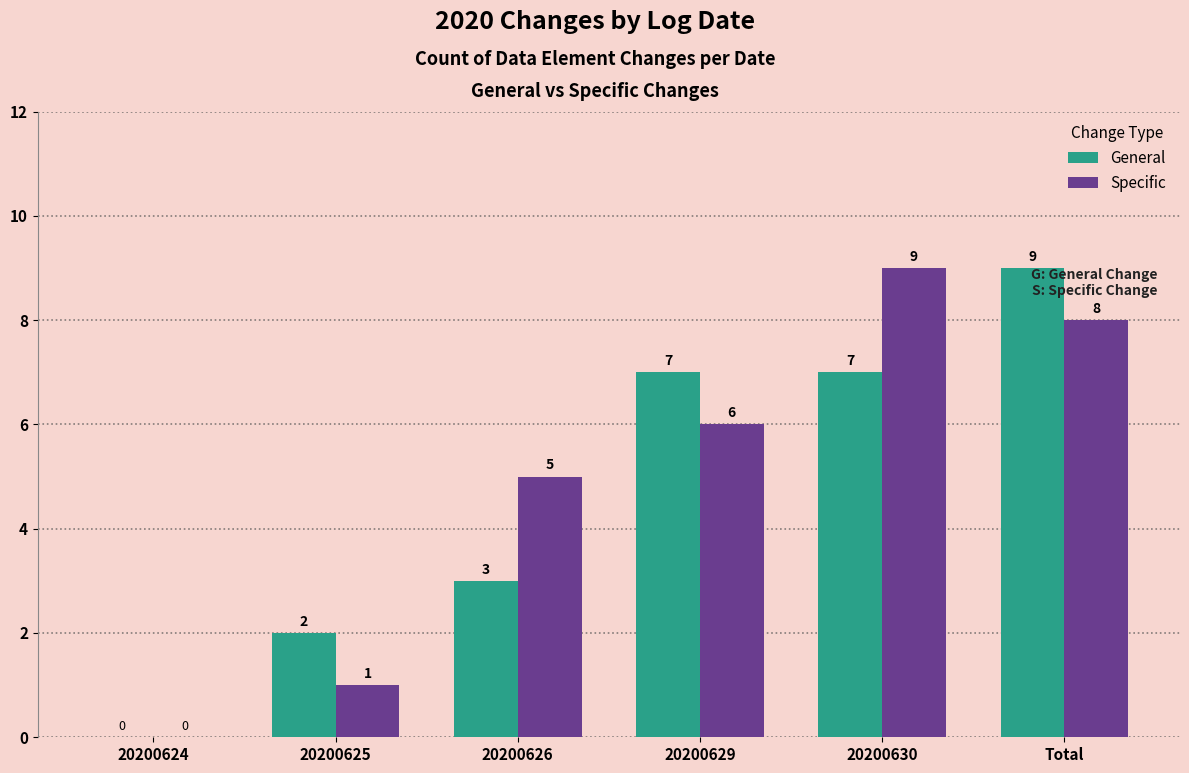

How many distinct data groups are displayed?

2